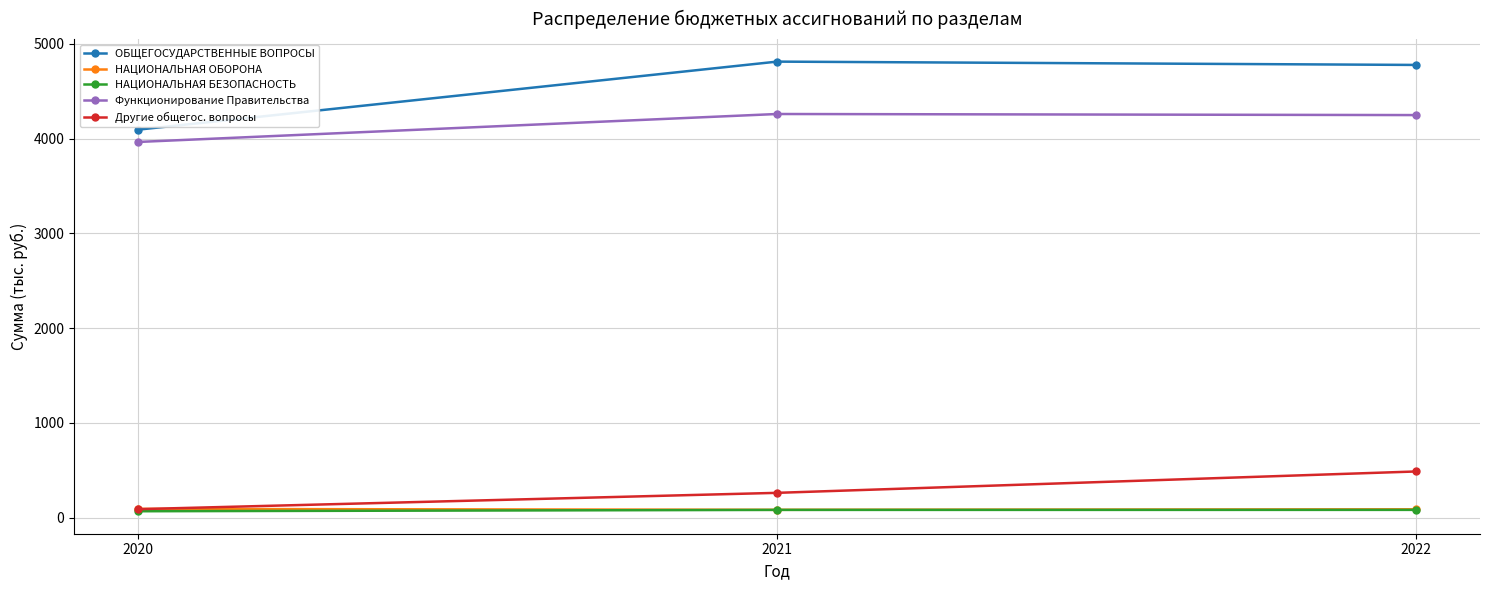

Which series changed the most between 2020 and 2022?

ОБЩЕГОСУДАРСТВЕННЫЕ ВОПРОСЫ